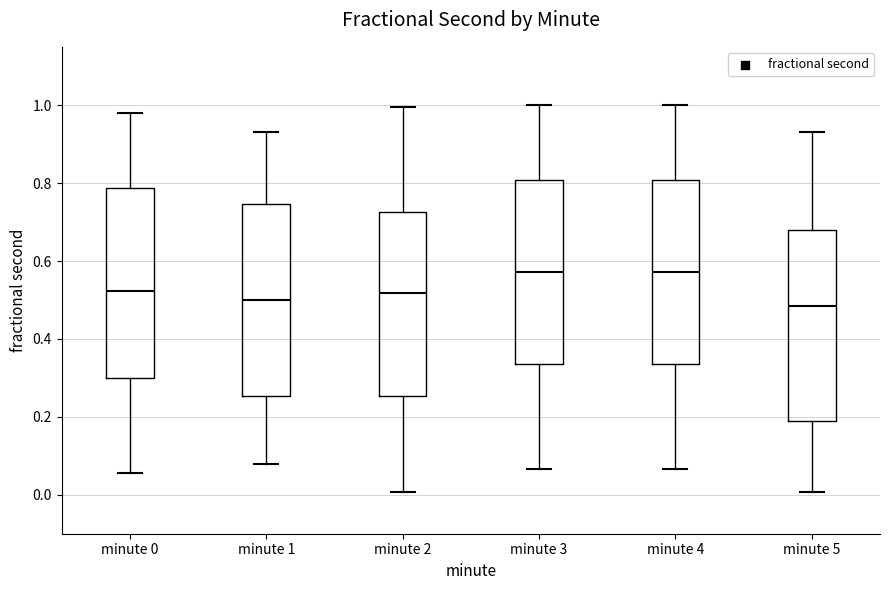

Reading left to right, read every box against the y-axis: the position of its median line, the range the box covers, and the ends of its whiskers. The values are not printed on the chart, so give them approximately, as read against the axis.

minute 0: median 0.52, box 0.30 to 0.78, whiskers 0.06 to 0.98
minute 1: median 0.50, box 0.26 to 0.74, whiskers 0.08 to 0.94
minute 2: median 0.52, box 0.26 to 0.72, whiskers 0.00 to 1.00
minute 3: median 0.58, box 0.34 to 0.80, whiskers 0.06 to 1.00
minute 4: median 0.58, box 0.34 to 0.80, whiskers 0.06 to 1.00
minute 5: median 0.48, box 0.18 to 0.68, whiskers 0.00 to 0.94